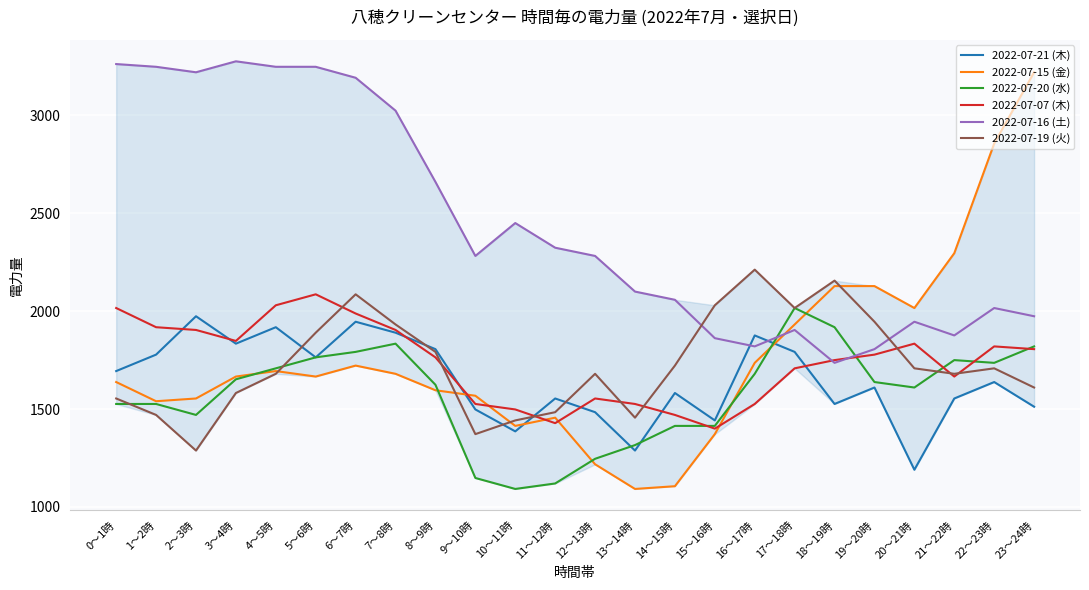

Which series has the largest total across all categories?

2022-07-16 (土)